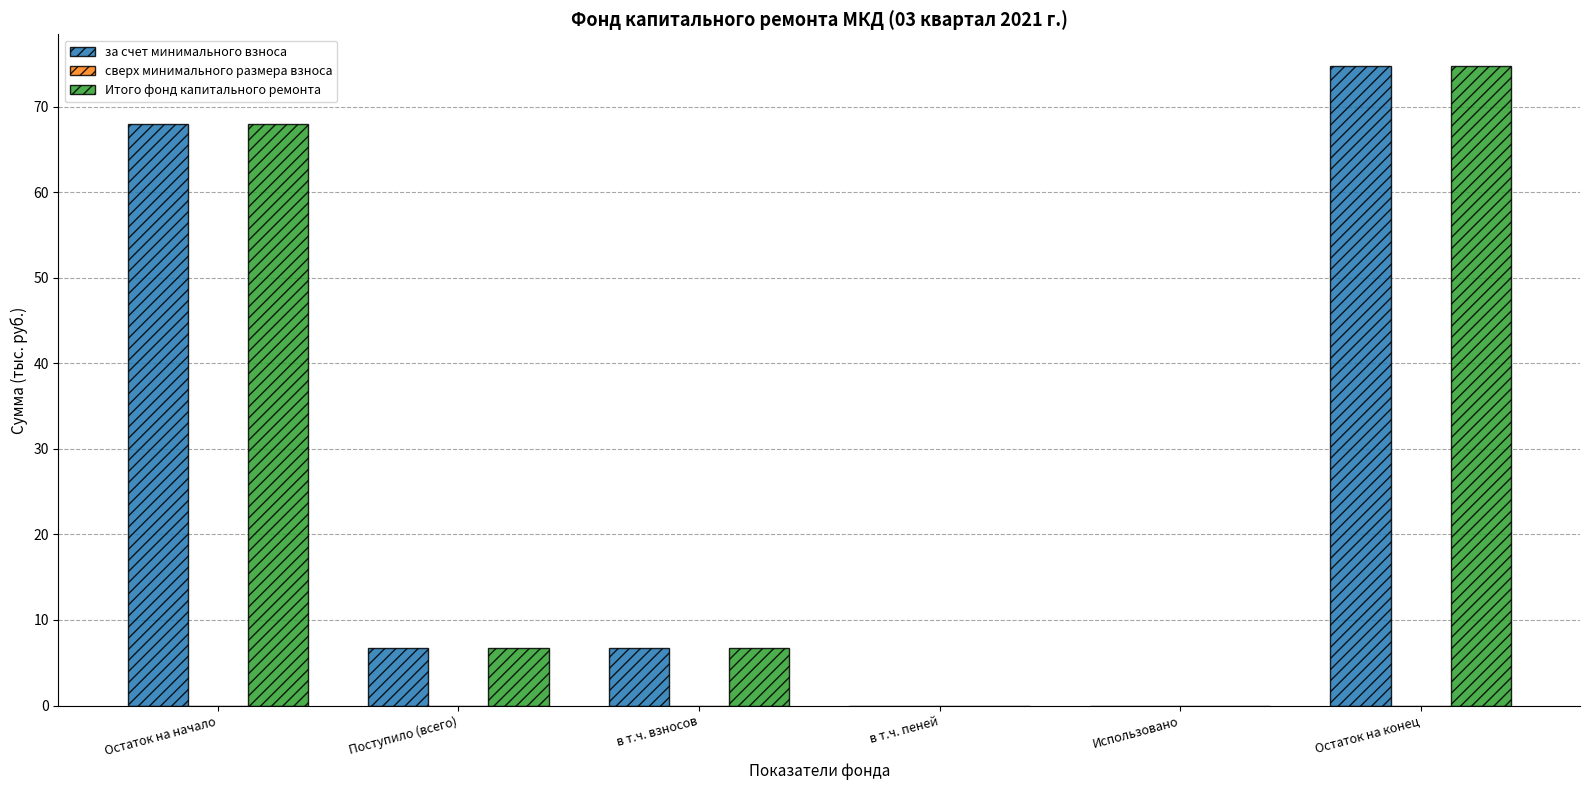

What is the maximum value shown in the chart?

74.7